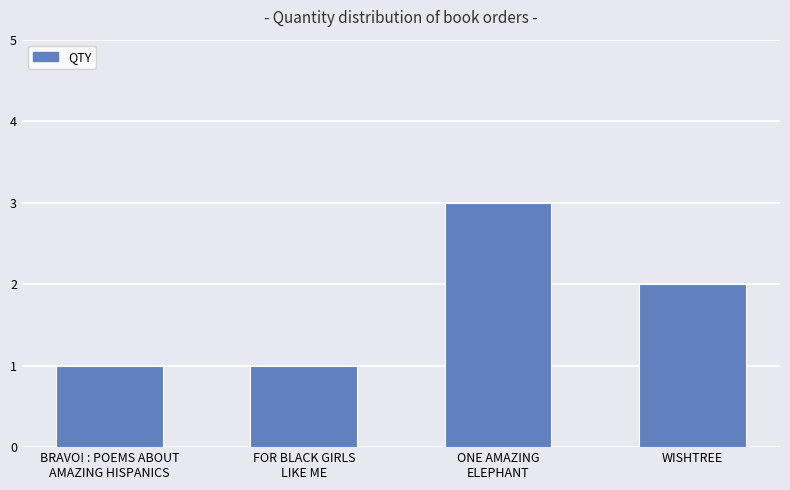

How many values are between 1 and 3?

4